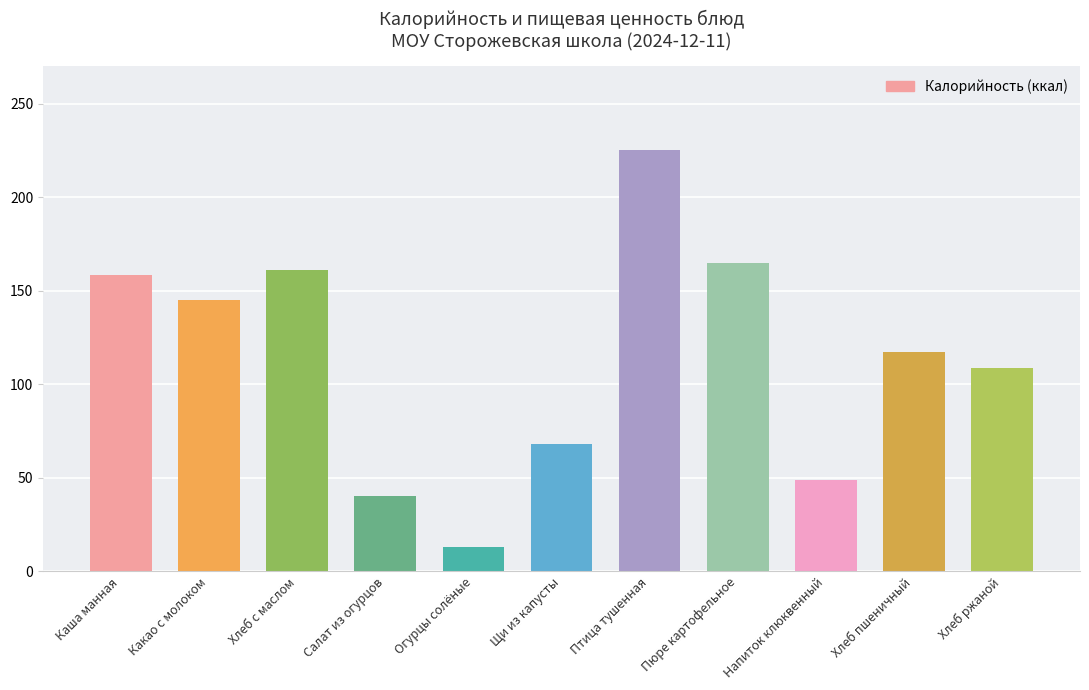

Reading left to right, what are all the values shown in this chart?

158.6	145.2	161.3	40.4	13.2	67.8	225.0	164.7	49.0	117.0	108.6